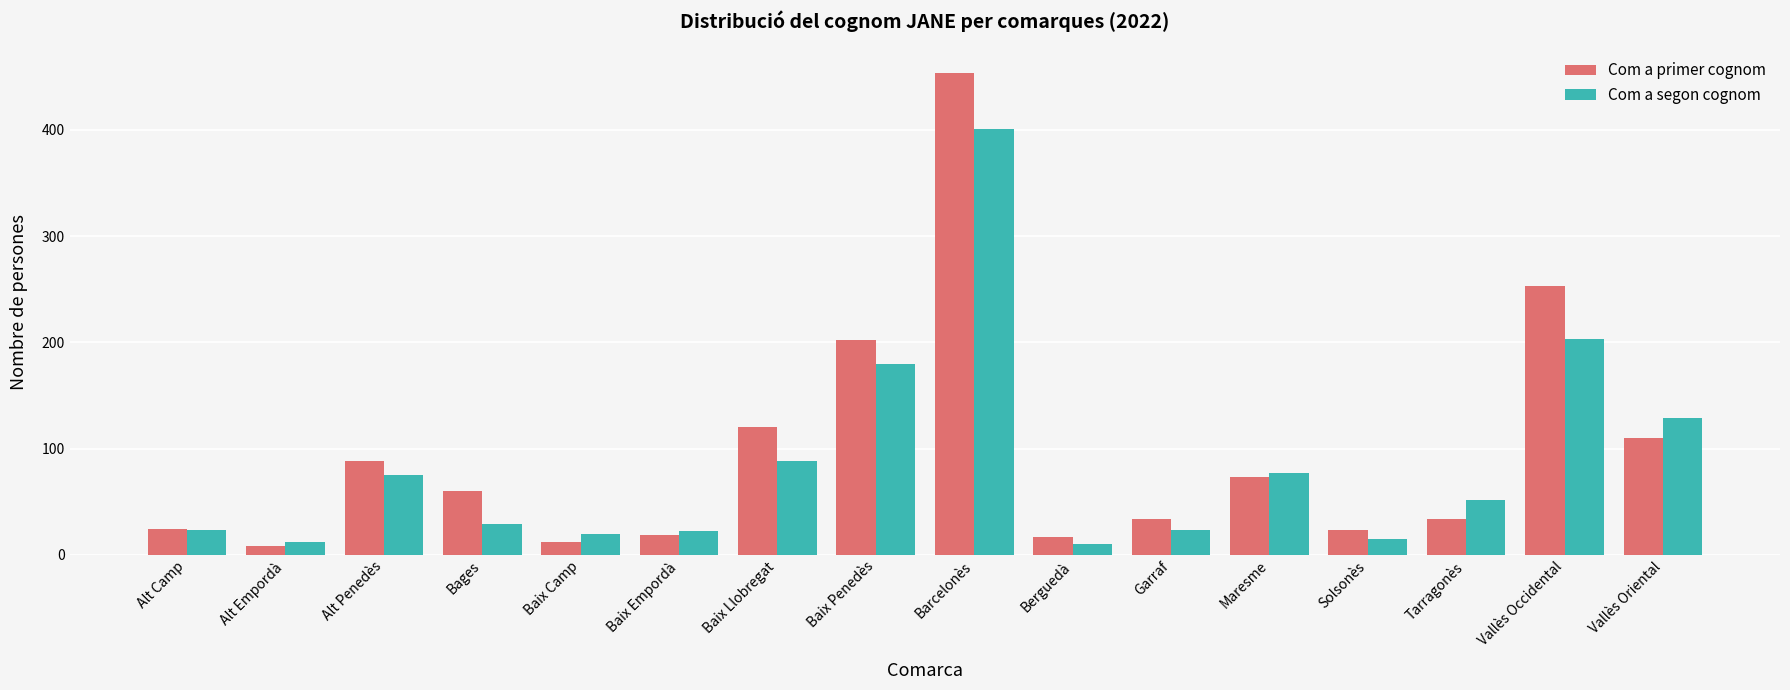

Where is Com a segon cognom nearest to the value 205?

Vallès Occidental